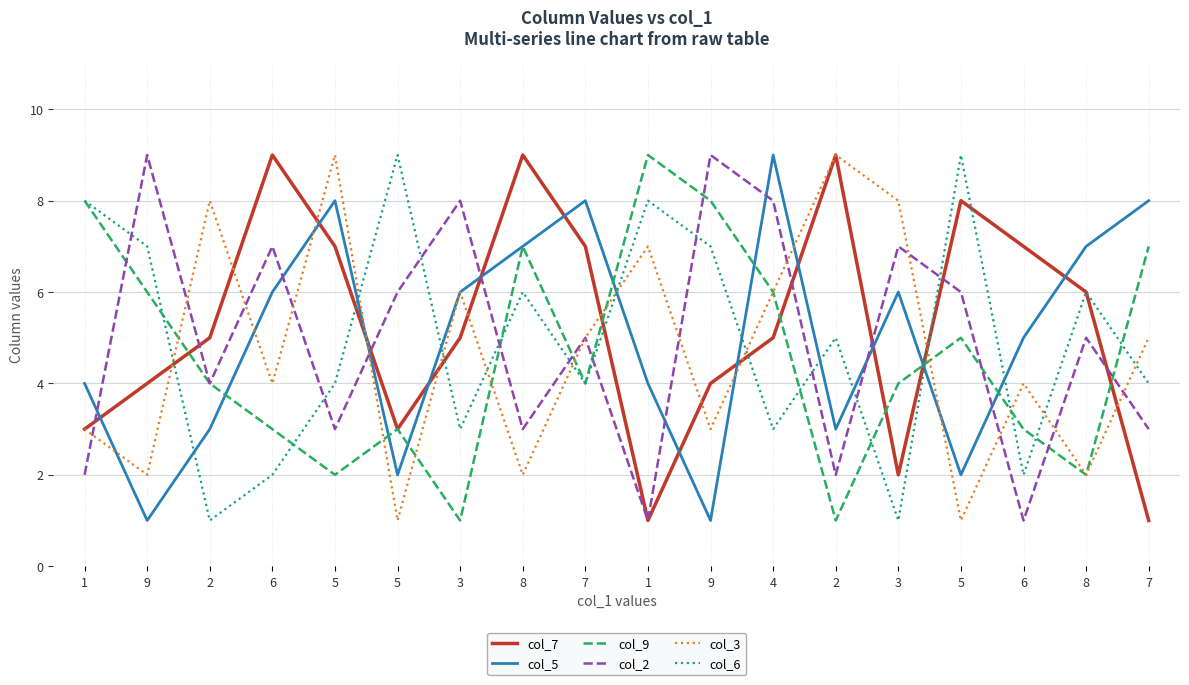

What is the difference between the second highest and second lowest values in the col_9 series?

7